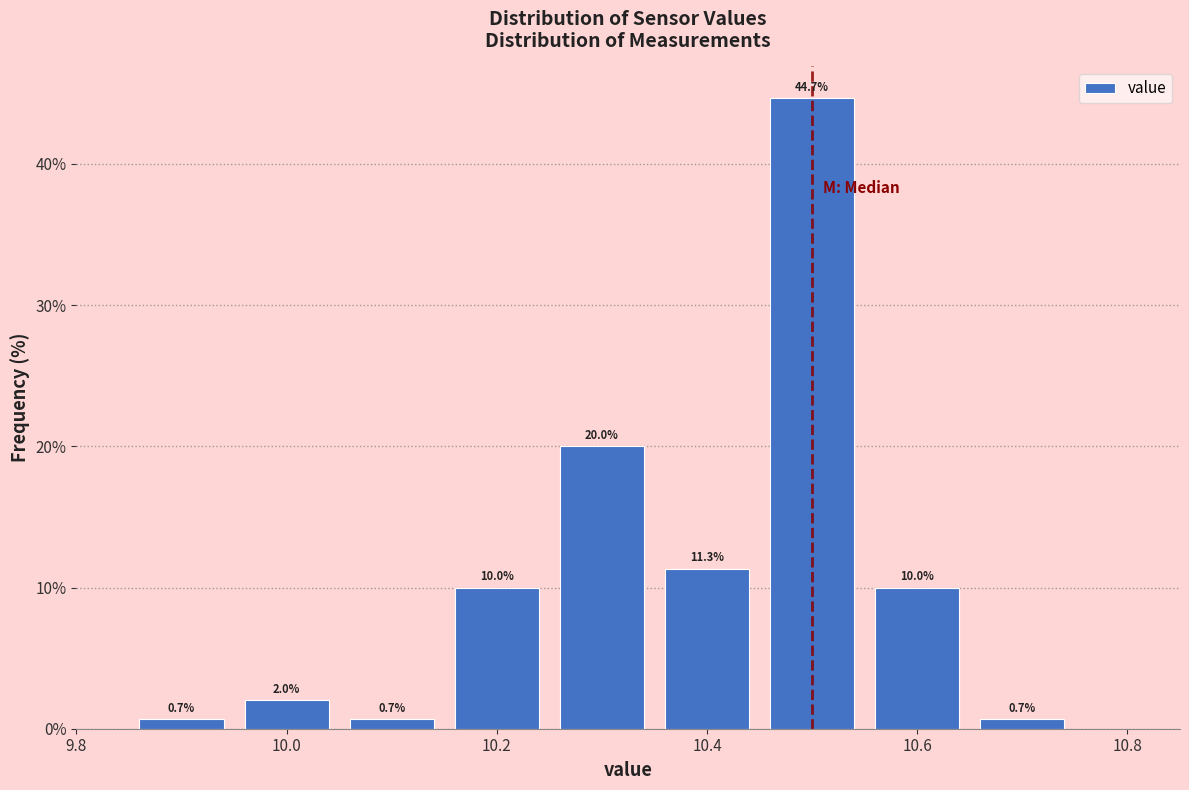

What is the height of the bar covering 10.65 to 10.75 on the x-axis? The bar edges are not printed on the chart, so give them approximately, as read against the axis.

0.7